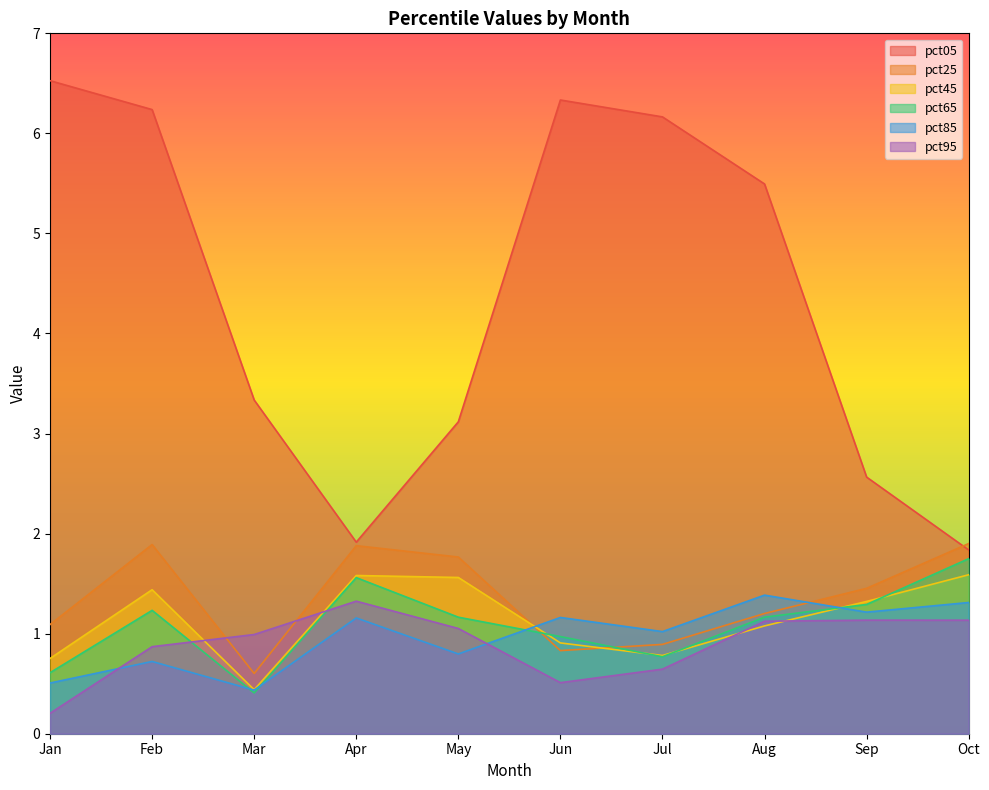

True or false: pct95 has more than 2 interior local peaks.

False